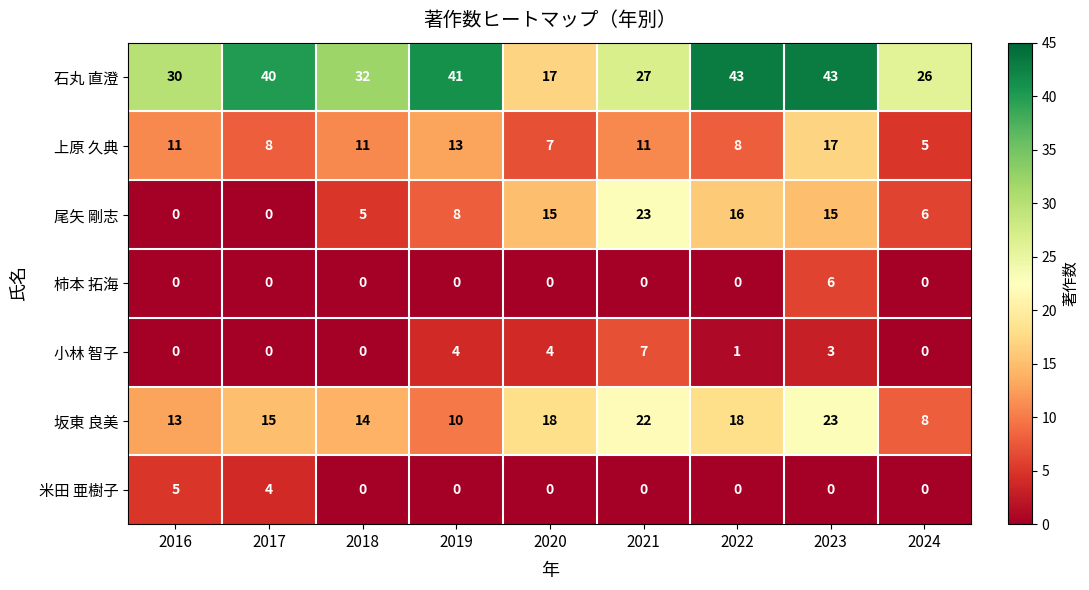

What is the greatest value displayed?

43